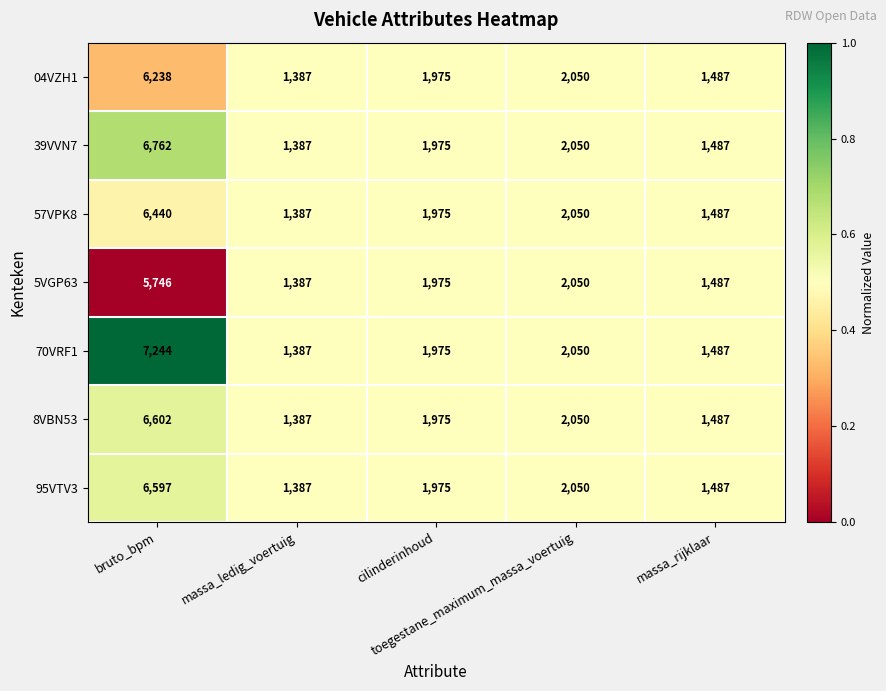

Which series has the largest range (max minus min)?

70VRF1